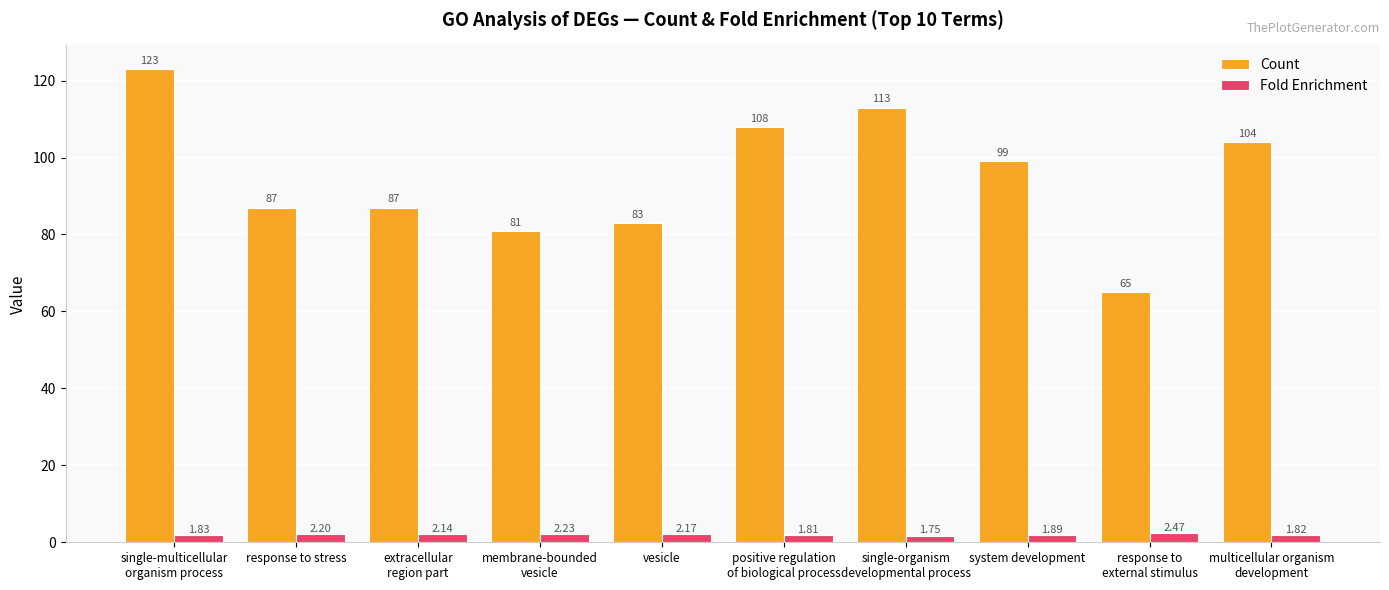

At multicellular organism
development, list the series in order from smallest to largest.

Fold Enrichment, Count